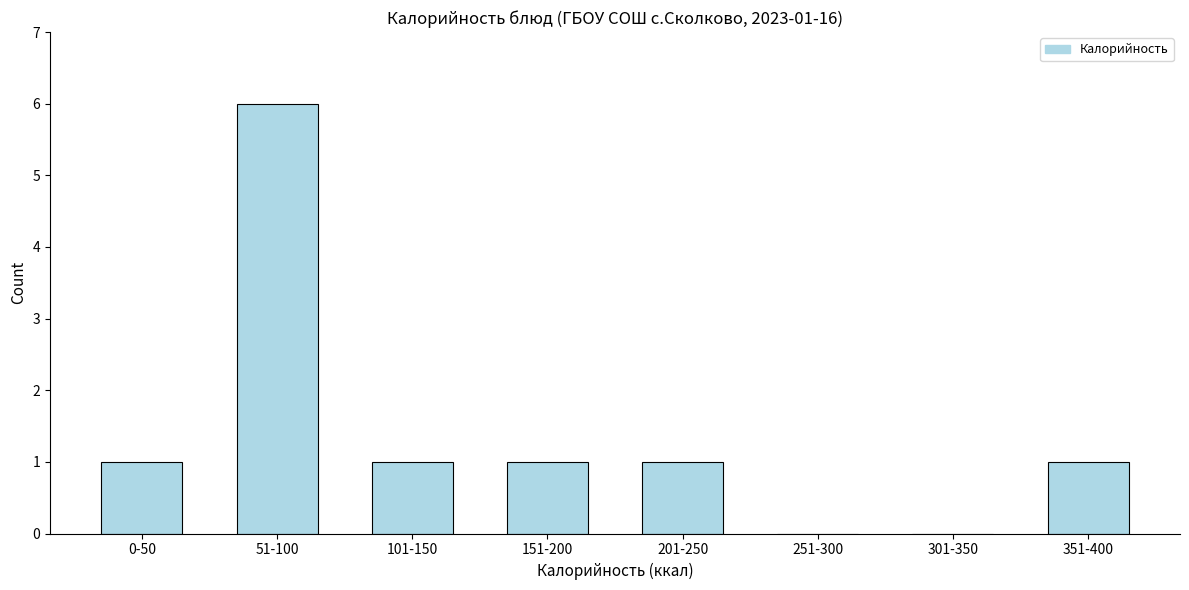

Reading left to right, what are all the values shown in this chart?

0-50=1	51-100=6	101-150=1	151-200=1	201-250=1	251-300=0	301-350=0	351-400=1